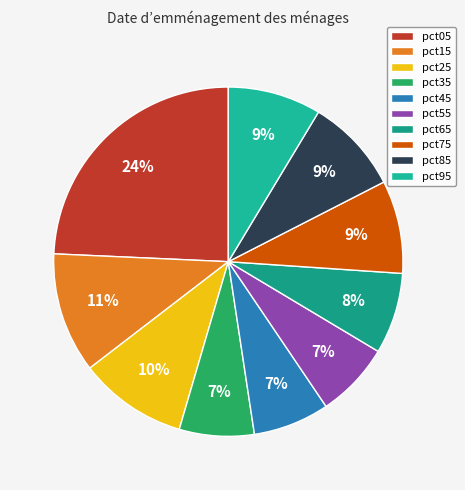

To the nearest percent, what is the combined percentage of pct15 and pct35?

18%